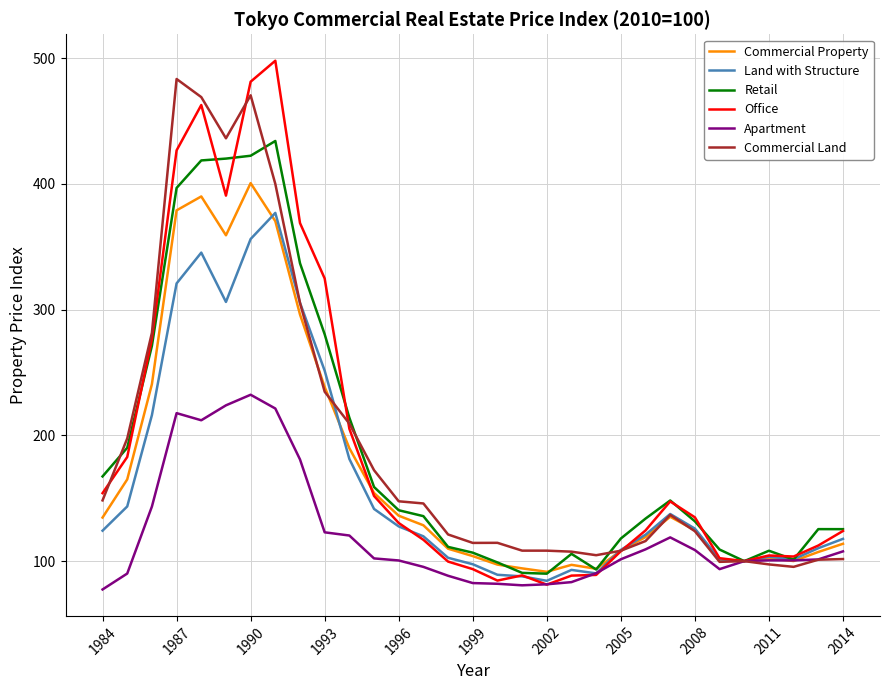

Which series has the widest spread of values?

Office